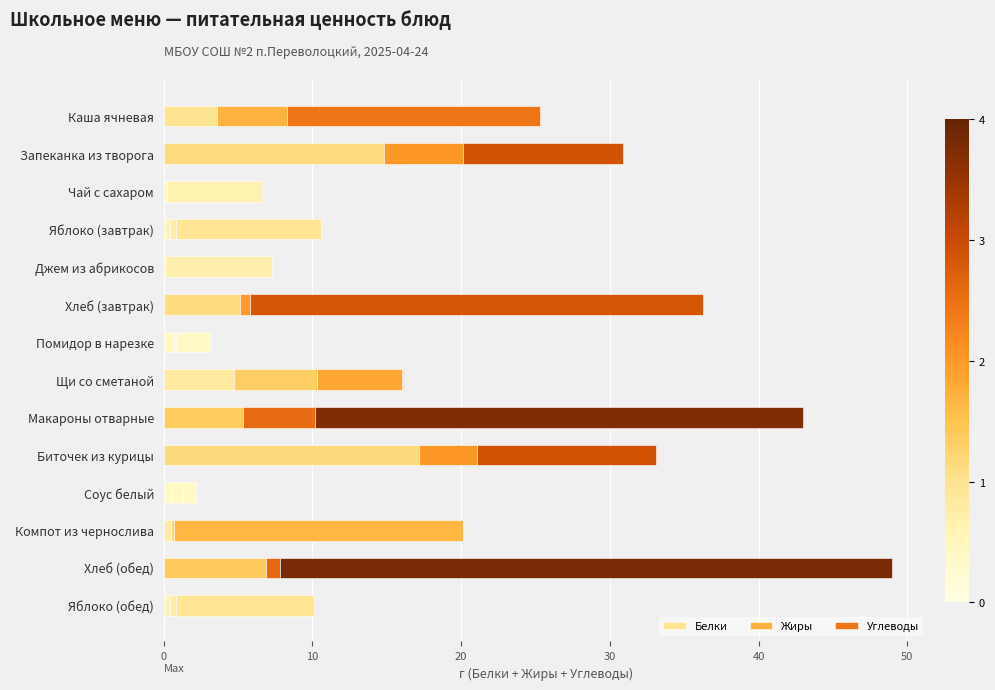

List the series in order of their overall mean, highest first.

Углеводы, Белки, Жиры